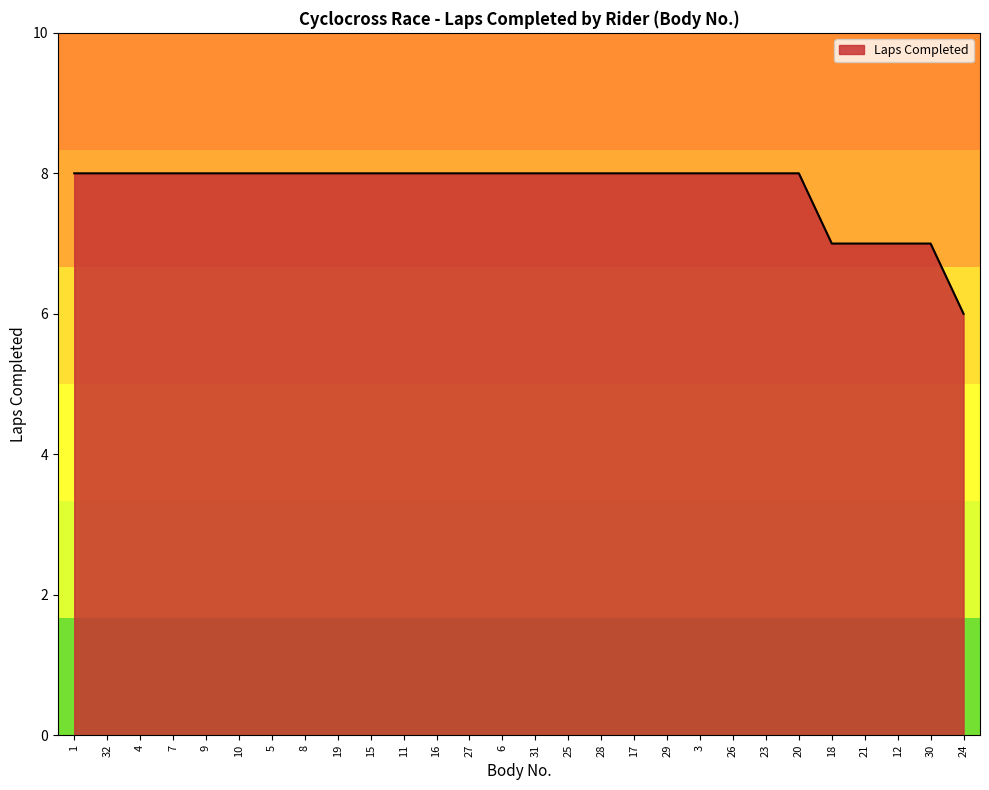

Reading right to left, transcribe all the data shown in this chart.

24=6	30=7	12=7	21=7	18=7	20=8	23=8	26=8	3=8	29=8	17=8	28=8	25=8	31=8	6=8	27=8	16=8	11=8	15=8	19=8	8=8	5=8	10=8	9=8	7=8	4=8	32=8	1=8